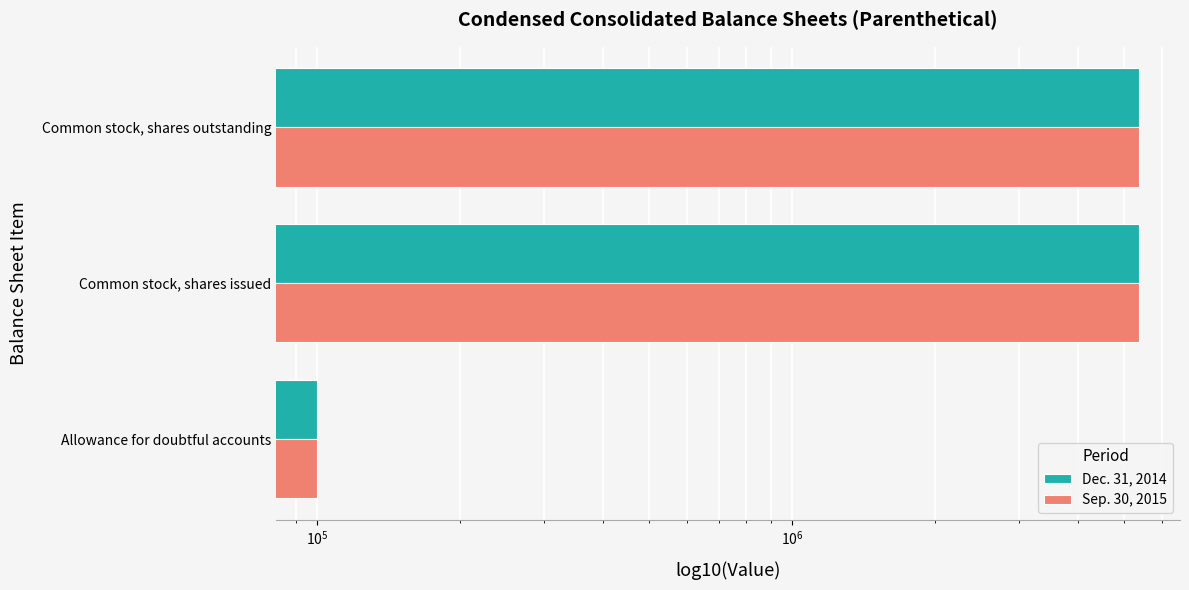

Which series has the widest spread of values?

Sep. 30, 2015